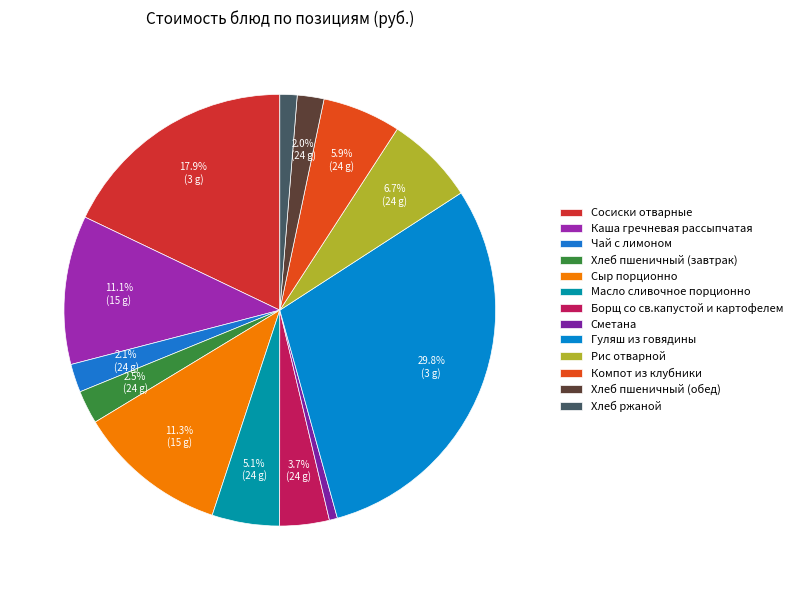

Is there any slice that represents more than half of the pie?

No